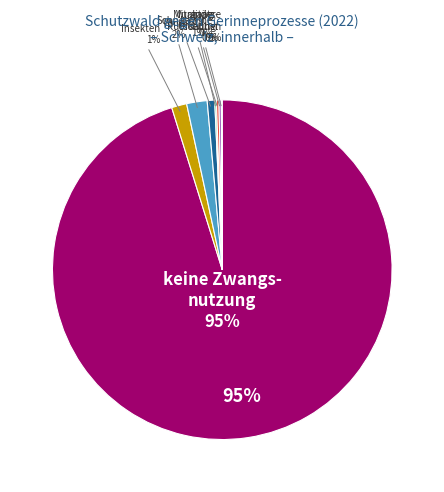

Combined, do Murgang, Rutschung and keine Zwangsnutzung hat stattgefunden account for over 50%?

Yes